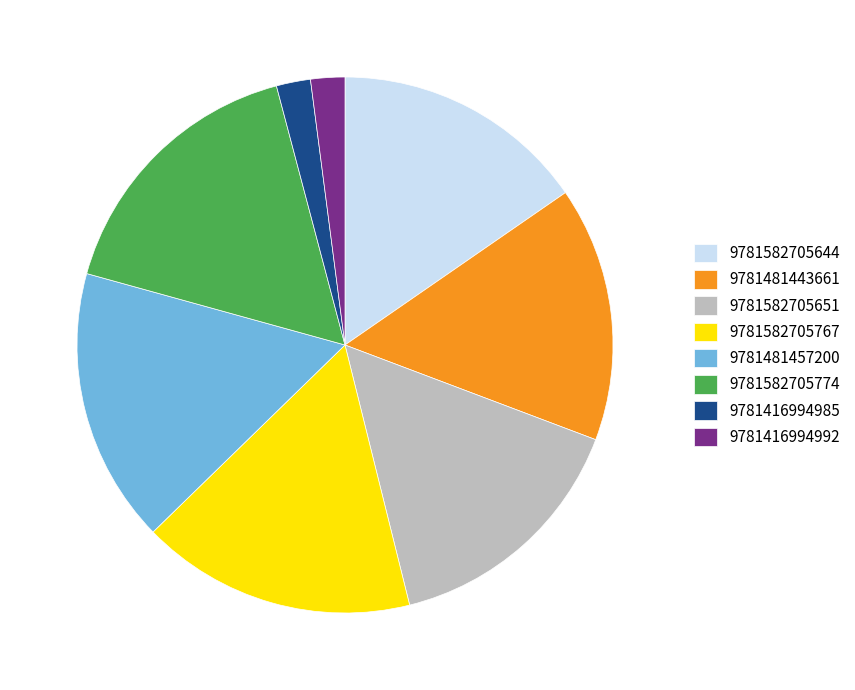

Which has a higher value, 9781582705651 or 9781582705767?

9781582705767